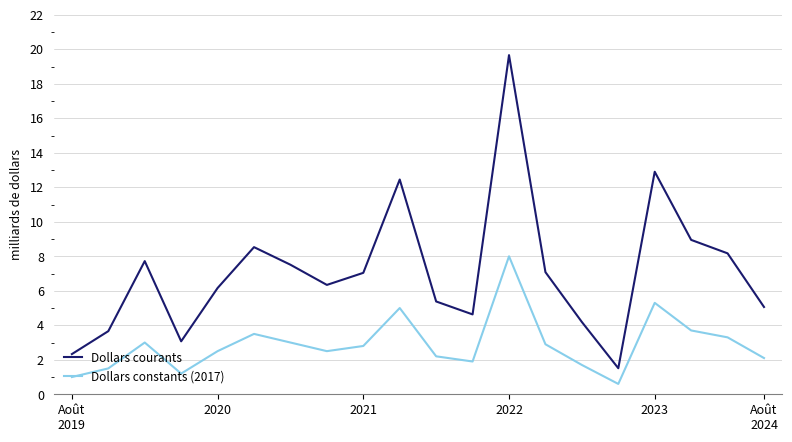

List the series in order of their overall mean, lowest first.

Dollars constants (2017), Dollars courants